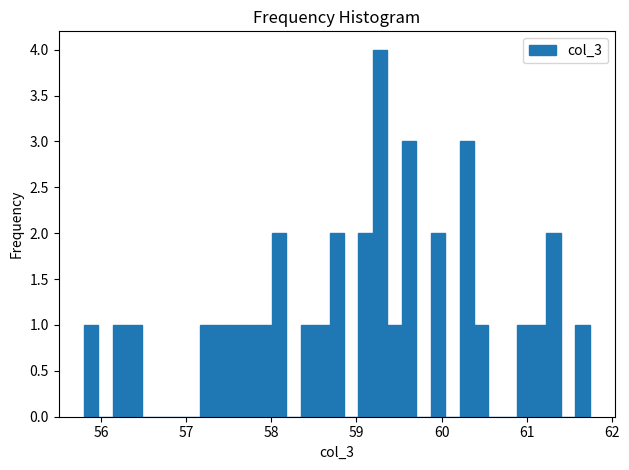

Around what value on the x-axis is the tallest bar? Give the approximate position of its centre, as read against the axis.

59.3